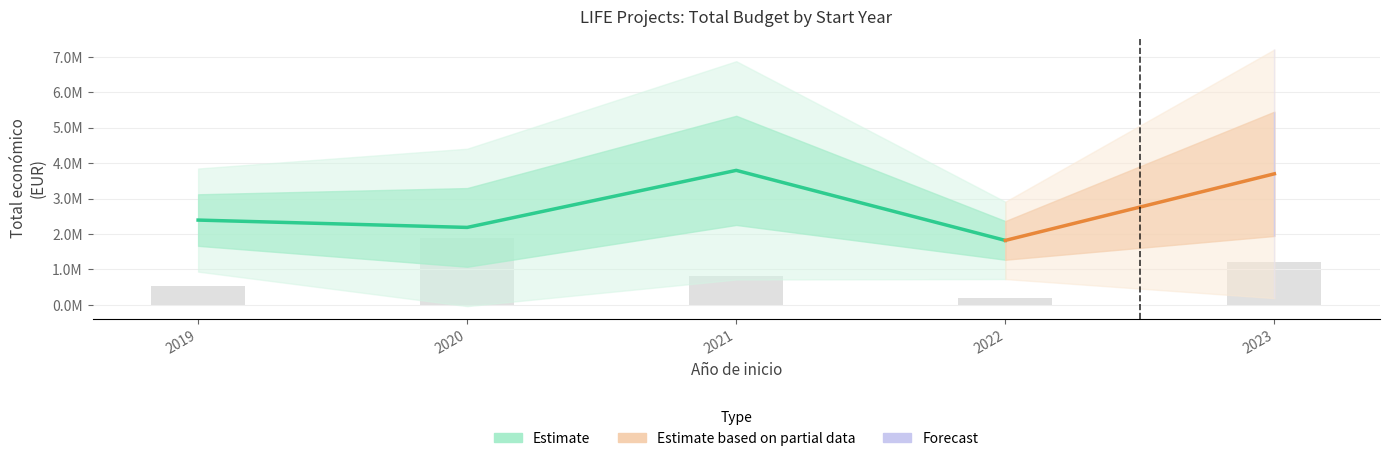

Between 2020 and 2021, which is larger?

2021